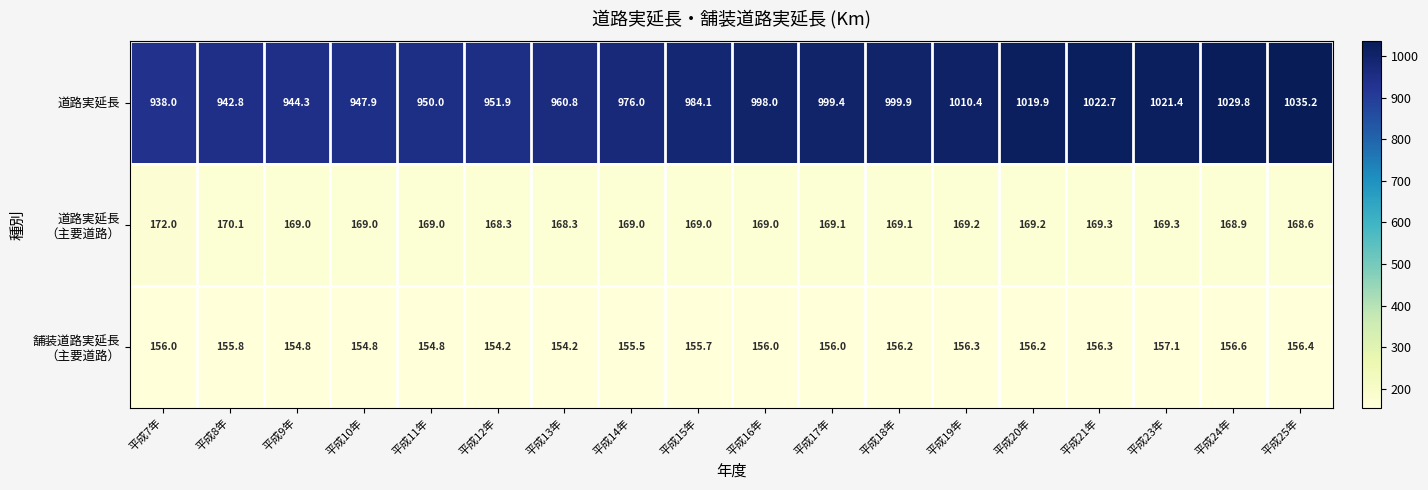

What is the difference between the highest and lowest values at 平成7年?

782.0